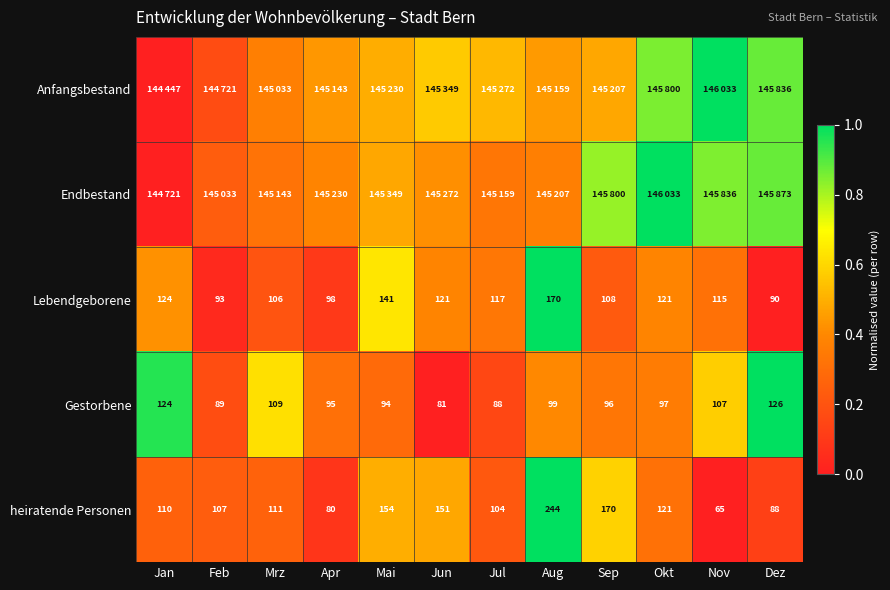

Where is heiratende Personen nearest to the value 154?

Mai